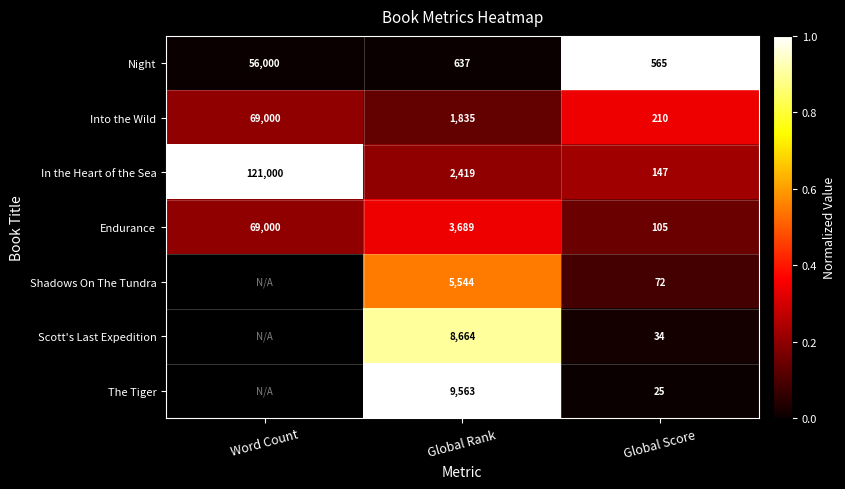

What is the difference between the Night values at Global Rank and Word Count?

55363